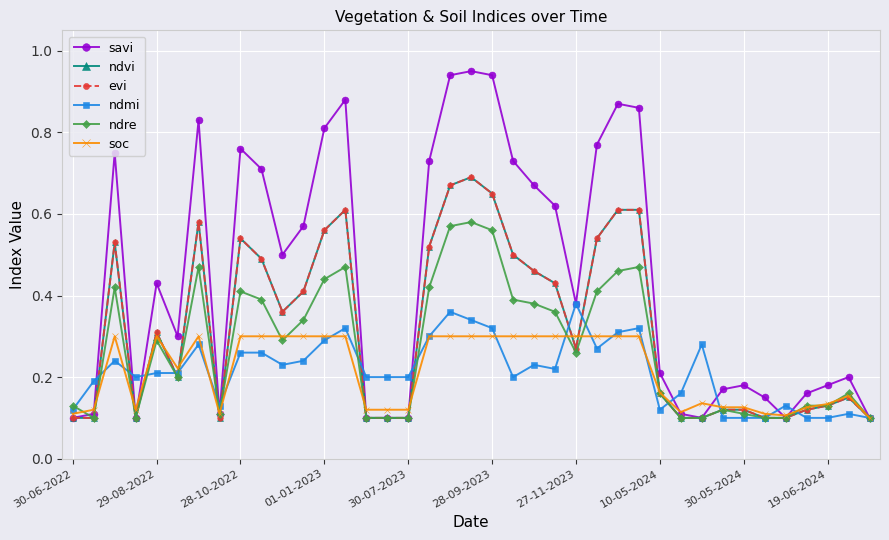

Does the chart have visible grid lines?

Yes